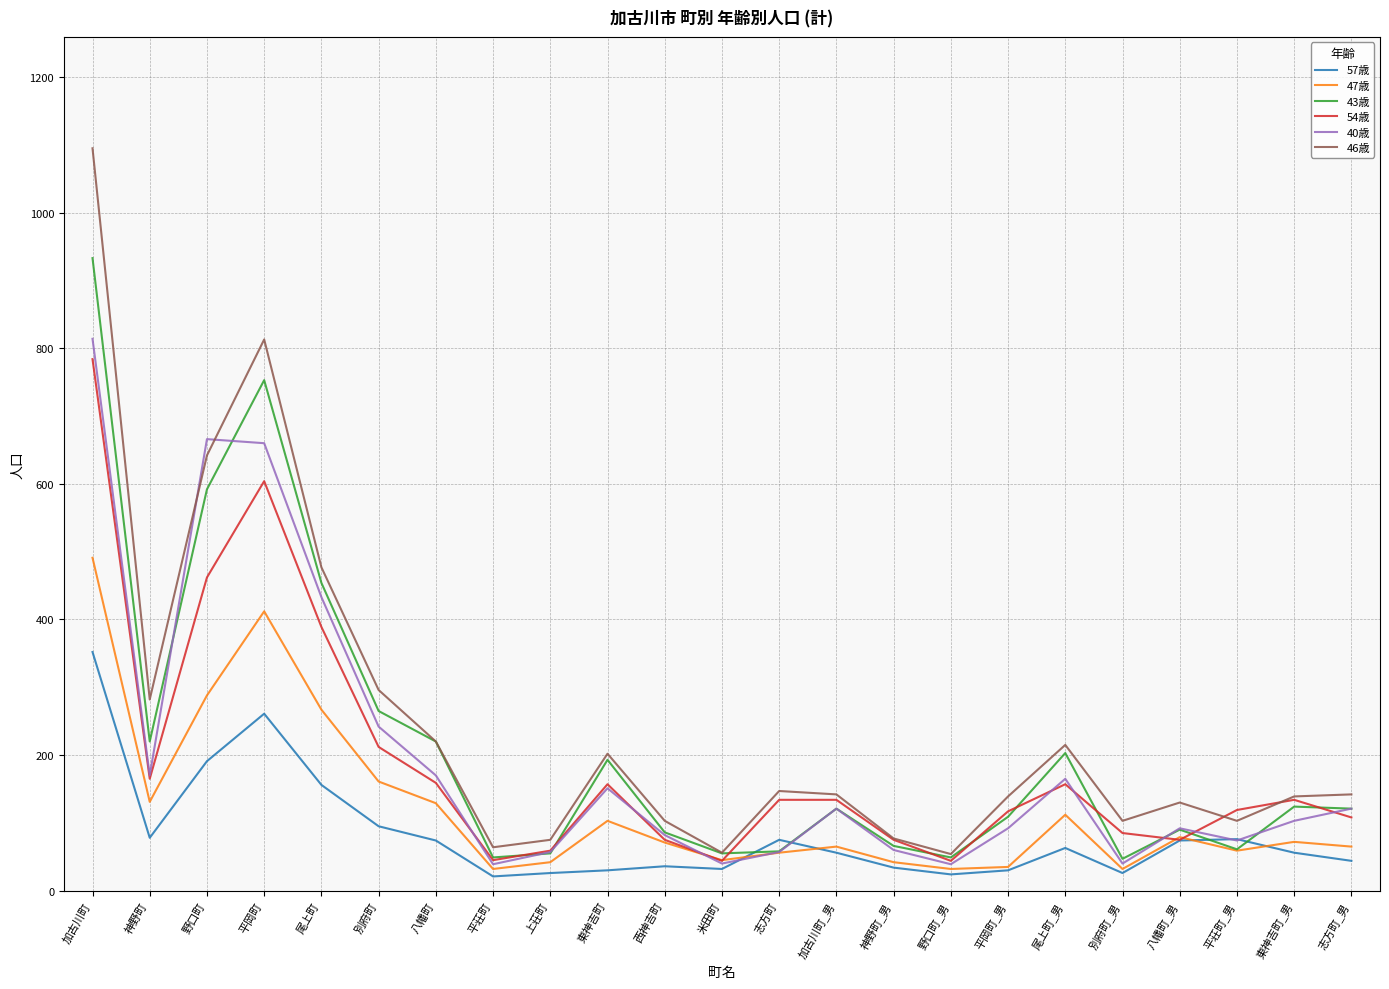

At which category is the sum across all series the highest?

加古川町